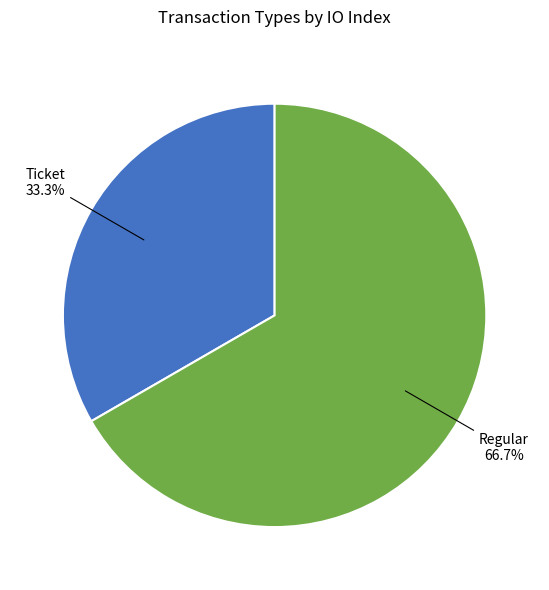

Is there any slice that represents more than half of the pie?

Yes